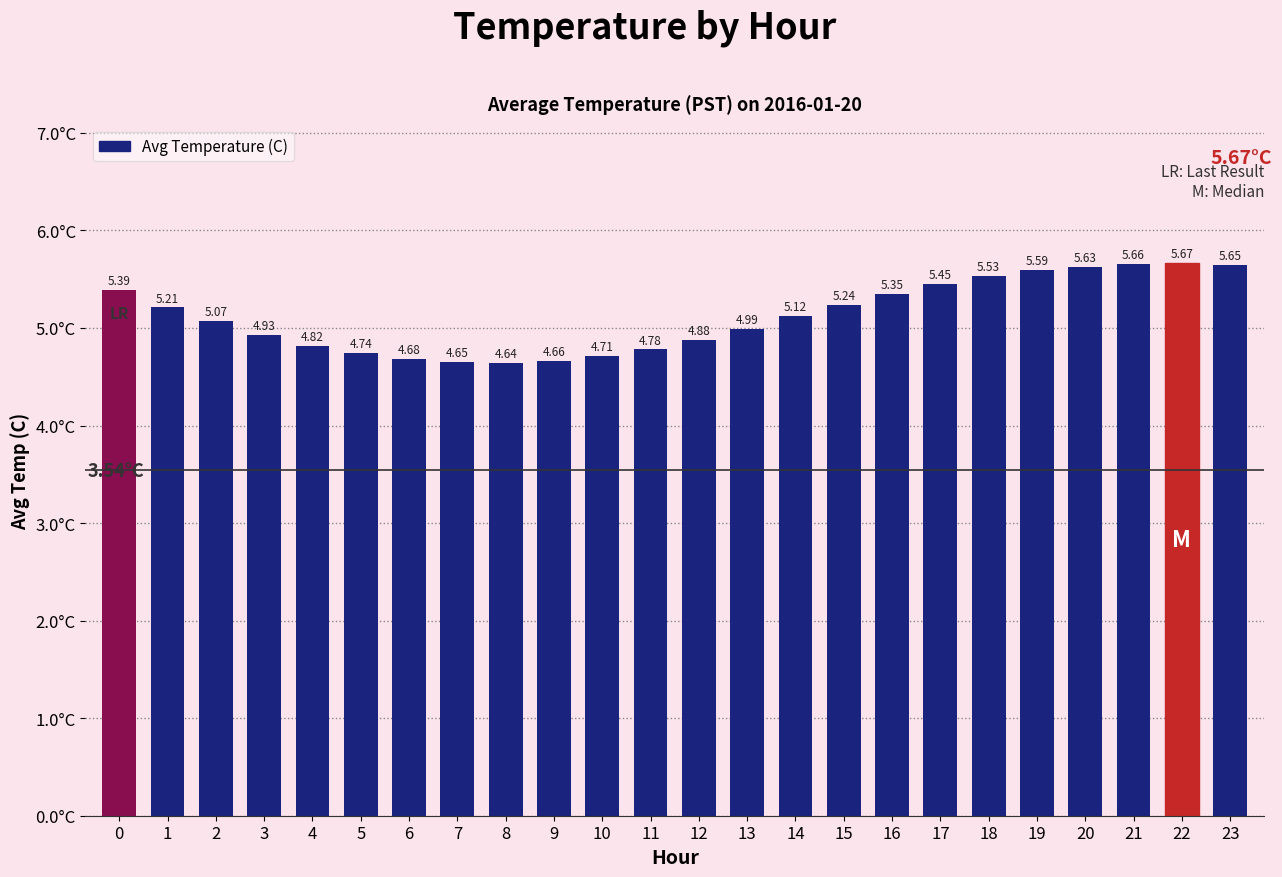

Approximately how many times larger is the value at 5 compared to 14?

0.9